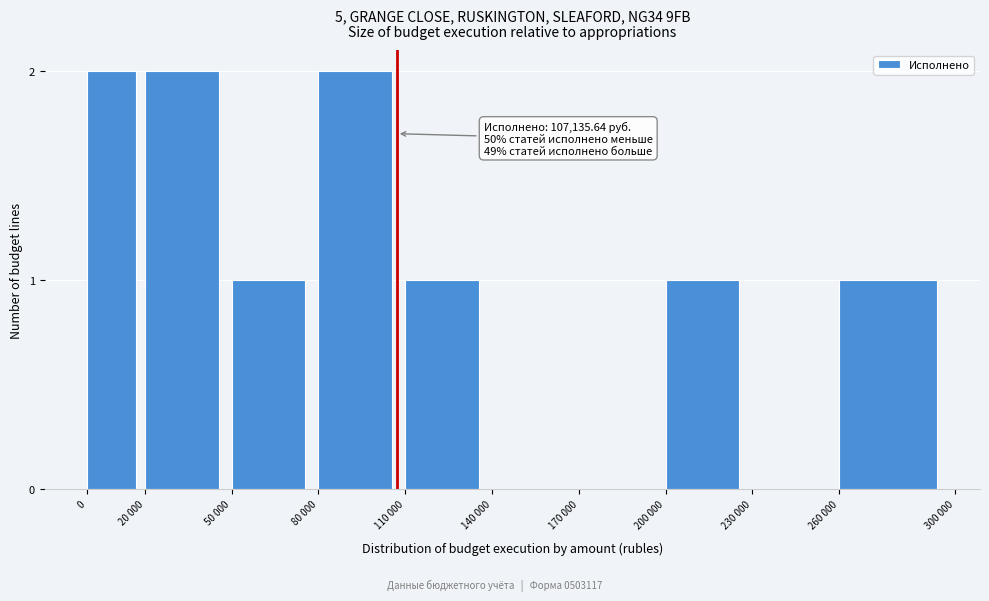

Reading right to left, transcribe all the data shown in this chart.

260 000=1	230 000=0	200 000=1	170 000=0	140 000=0	110 000=1	80 000=2	50 000=1	20 000=2	0=2